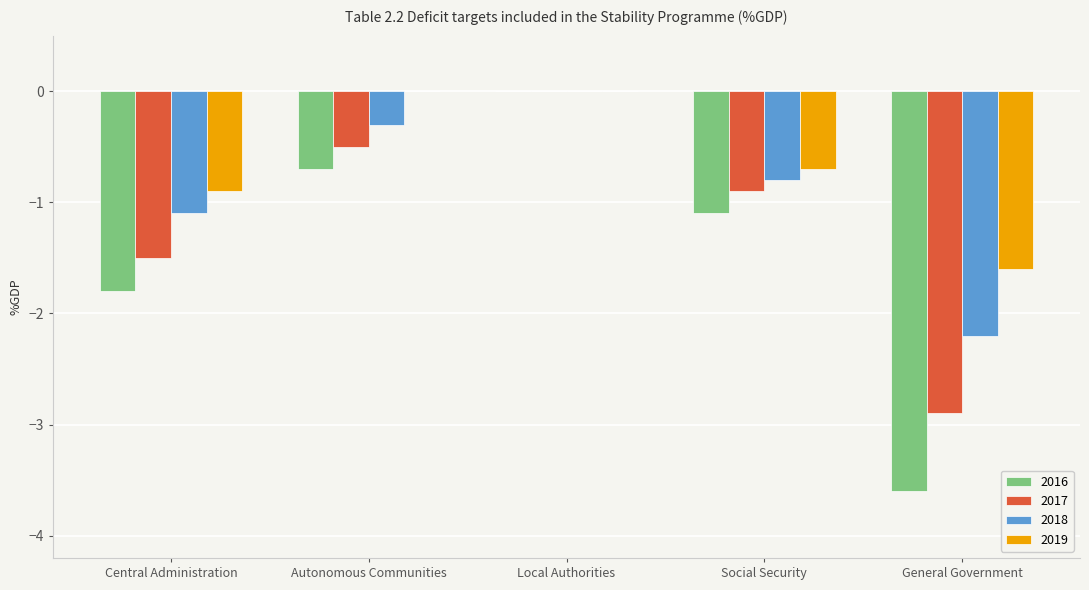

At which category is the sum across all series the highest?

Local Authorities